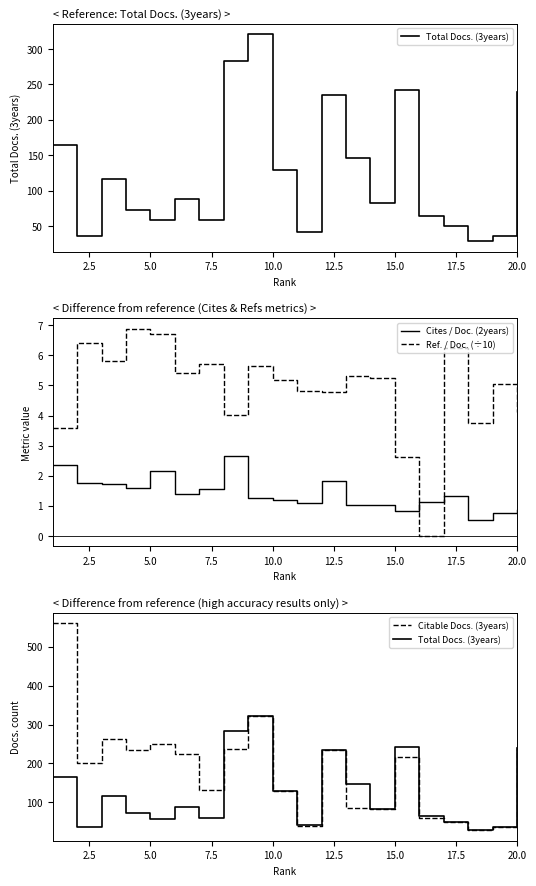

How many intersections are there between Cites / Doc. (2years) and Ref. / Doc. (÷10)?

2